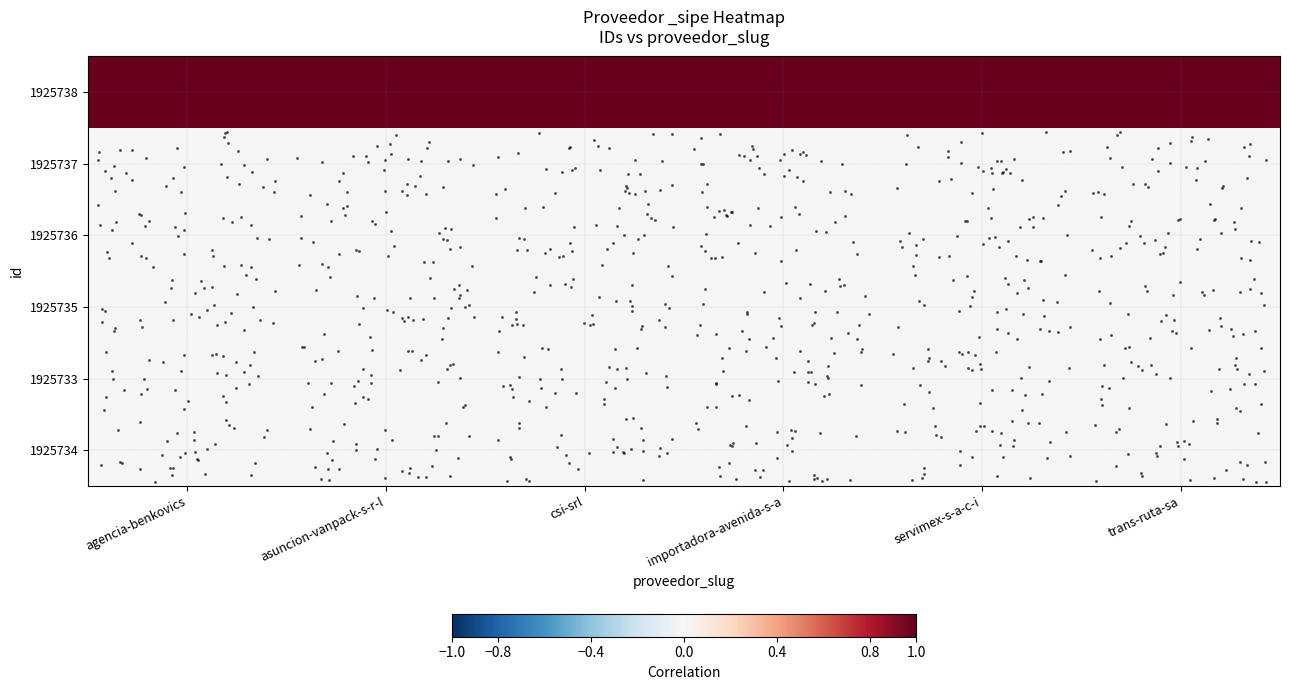

What is the difference between the highest and lowest values at csi-srl?

1